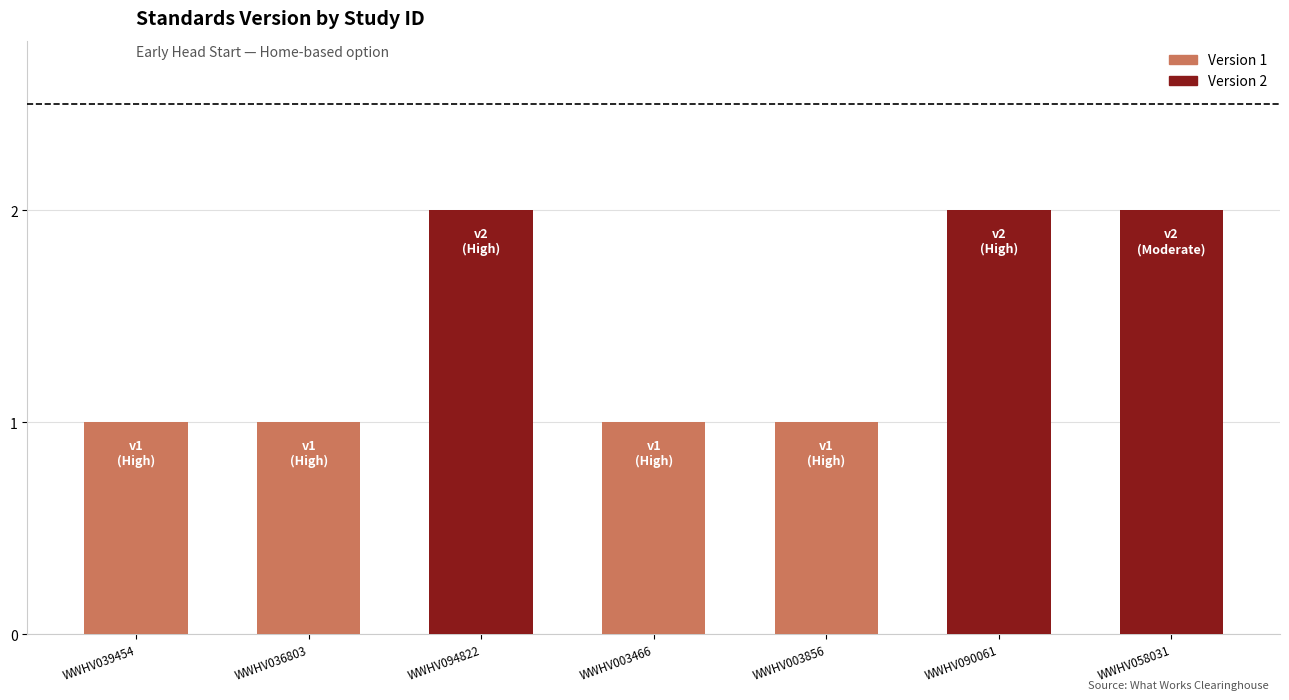

Reading right to left, extract all data points from this chart.

2	2	1	1	2	1	1